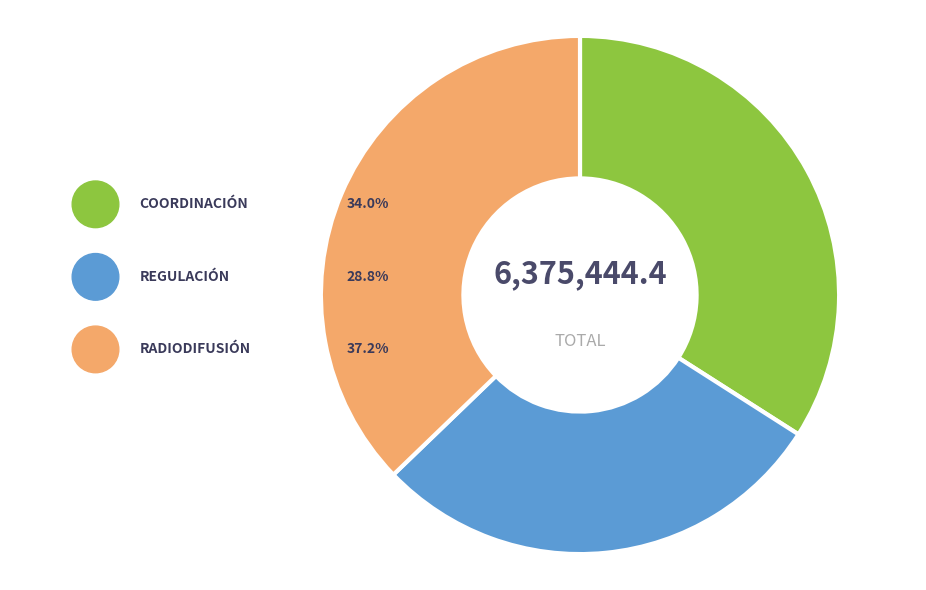

To the nearest percent, what percentage of the pie is DIRECCIÓN Y COORDINACIÓN?

34%